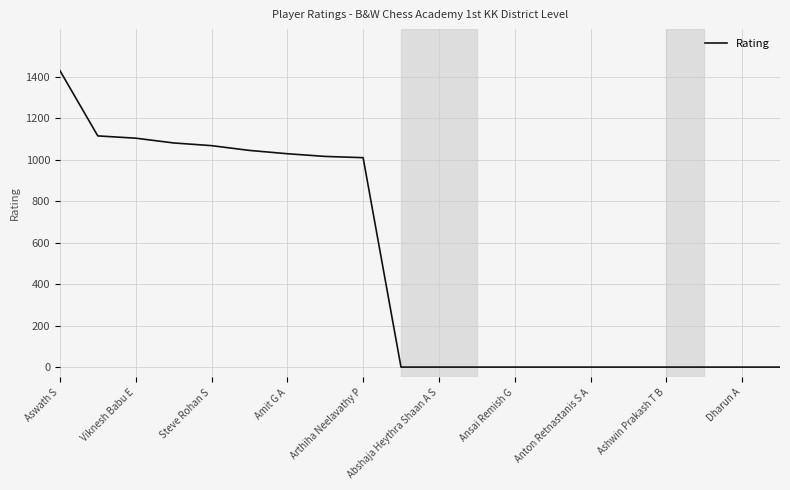

What is the maximum value shown in the chart?

1430